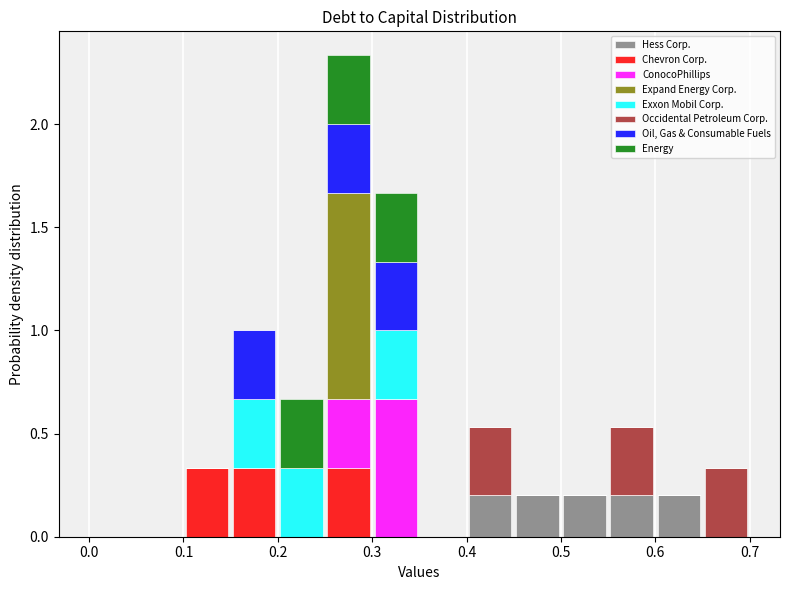

Which range on the x-axis has the tallest stacked bar (by total height)?

0.25 to 0.30